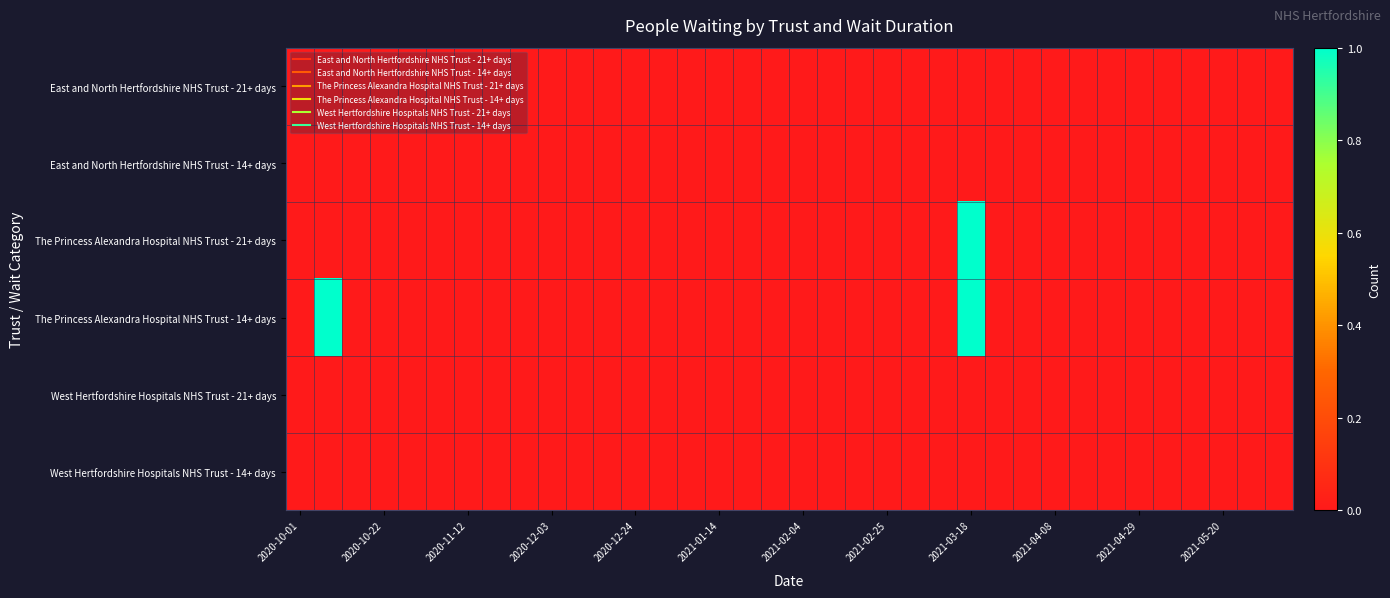

Count the number of data series in this chart.

6